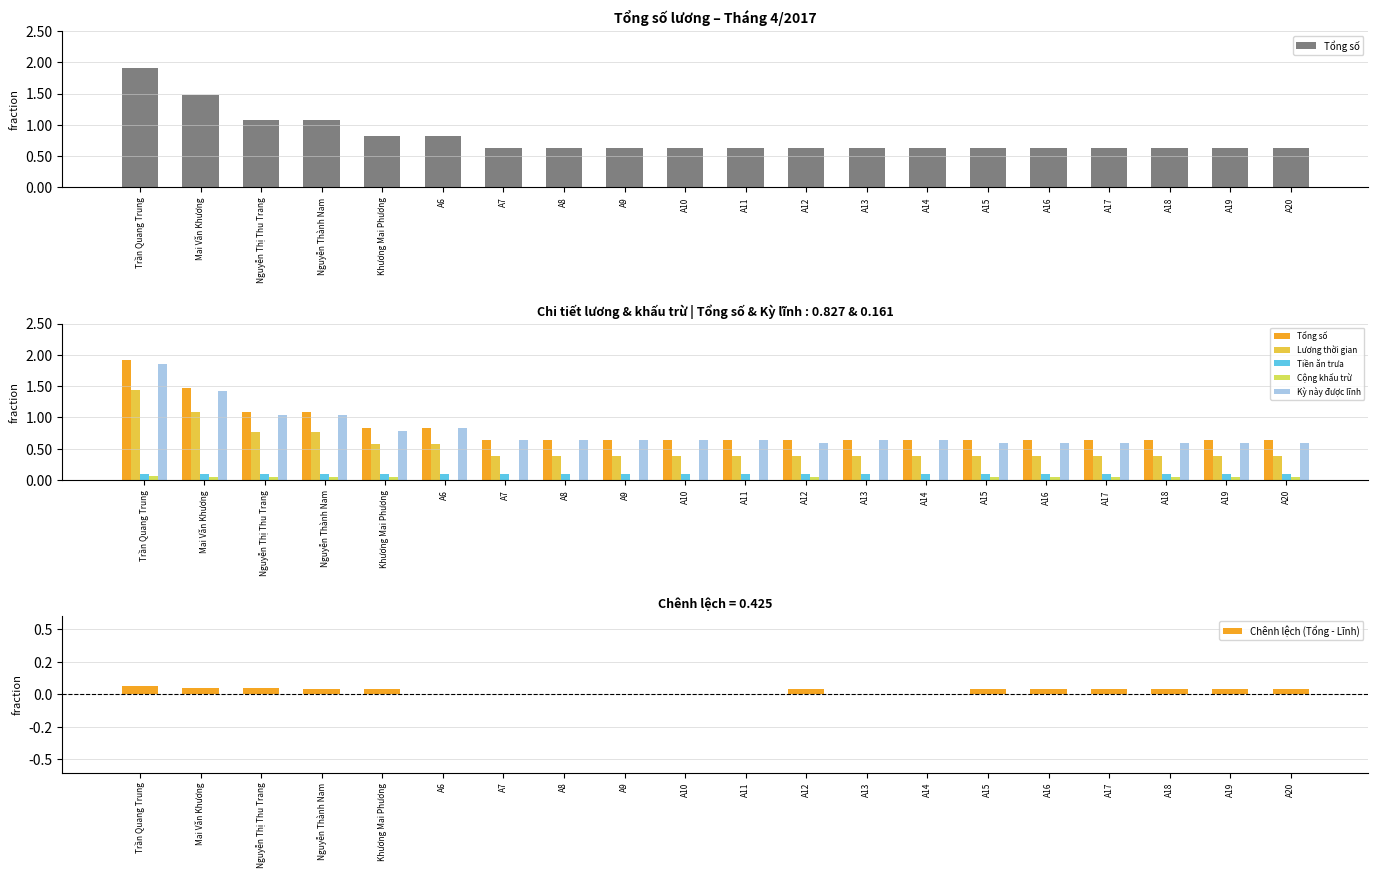

Which category has the highest value in the Cộng khấu trừ series?

Trần Quang Trung